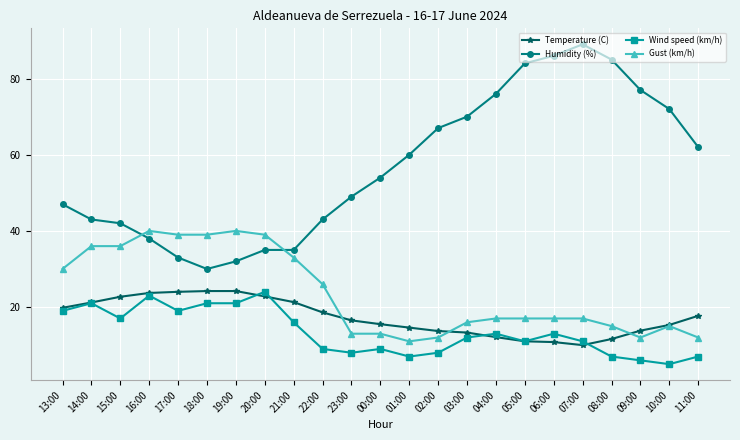

How many lines are shown in the chart?

4